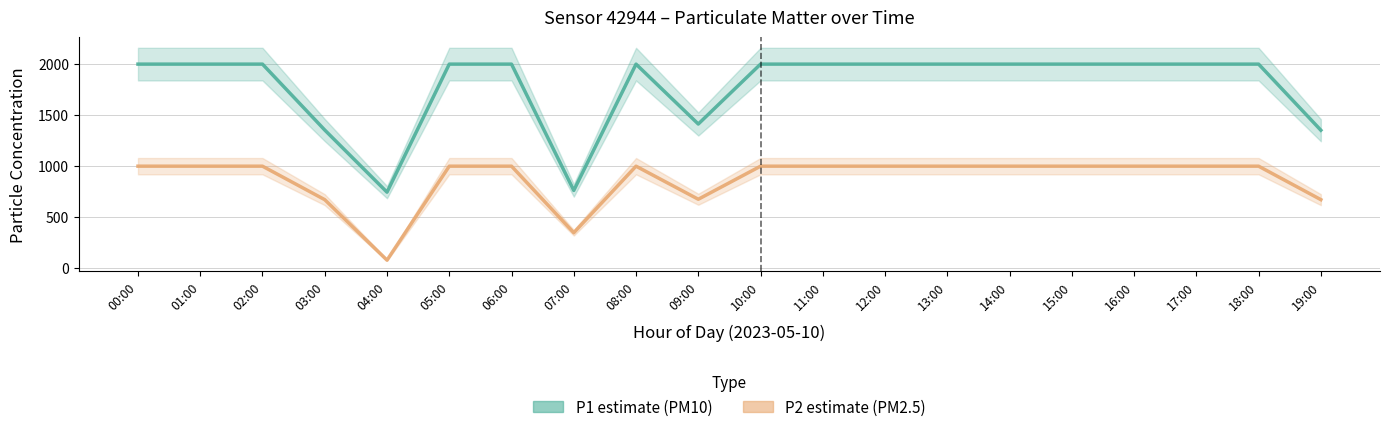

Which label corresponds to the largest value in the chart?

00:00